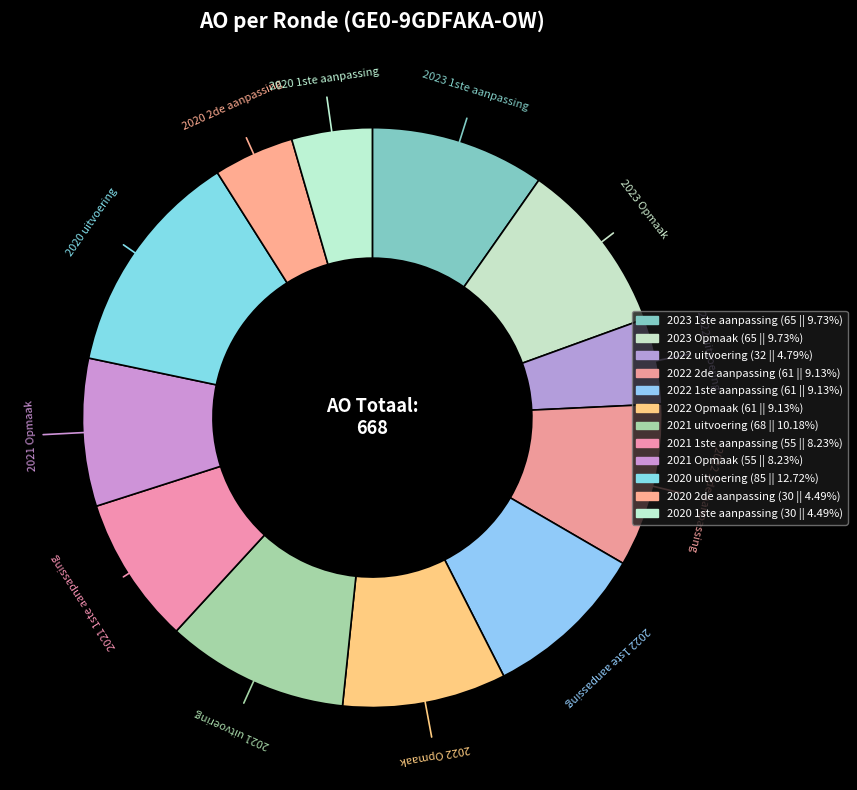

What is the change in value from 2022 1ste aanpassing to 2020 2de aanpassing?

-31